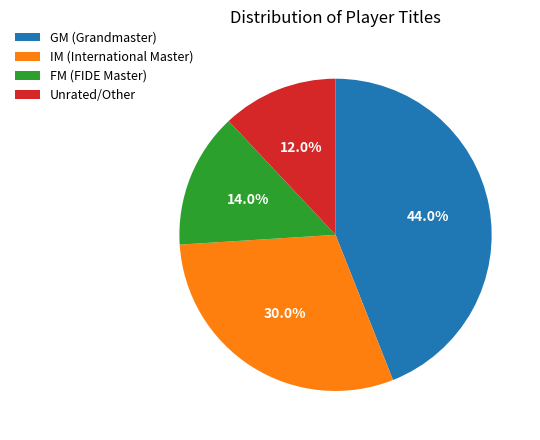

Does IM (International Master) account for over 50% of the chart?

No